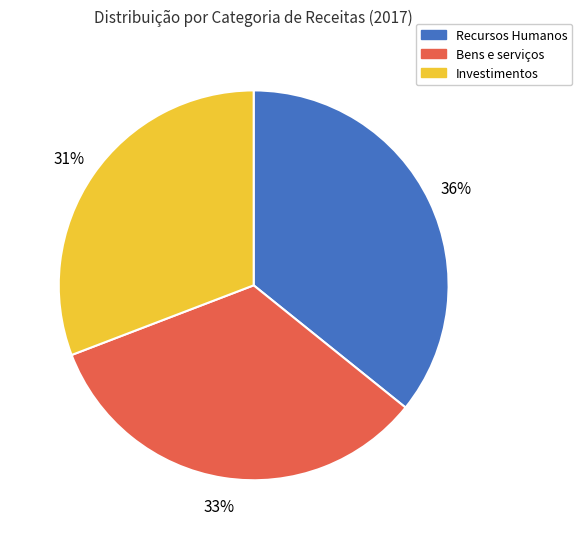

To the nearest percent, what percentage of the pie is Bens e serviços?

33%